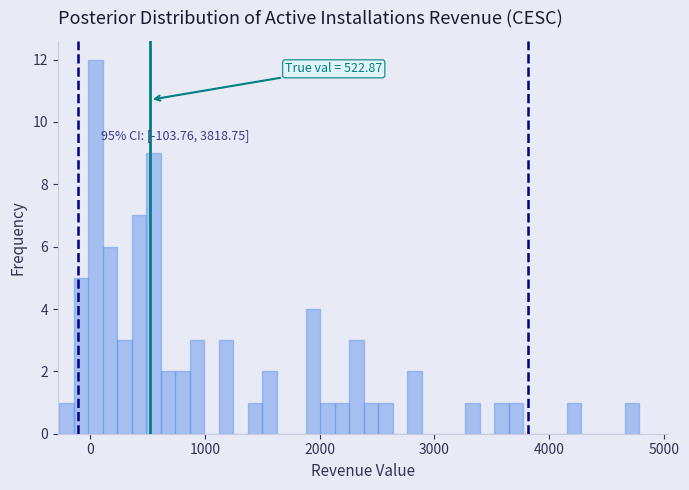

Around what value on the x-axis is the tallest bar? Give the approximate position of its centre, as read against the axis.

0